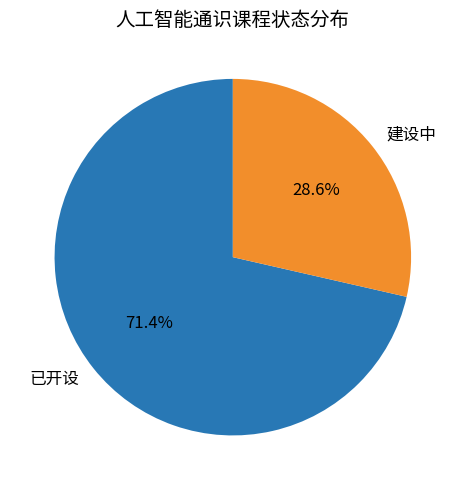

Which slice is the largest?

已开设